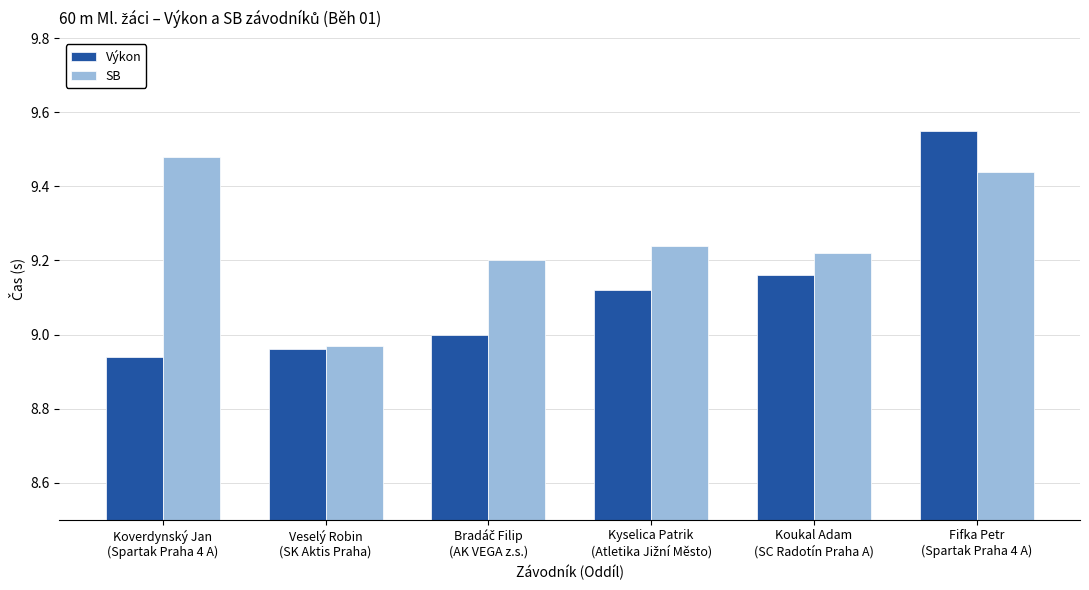

Which series has the largest total across all categories?

SB